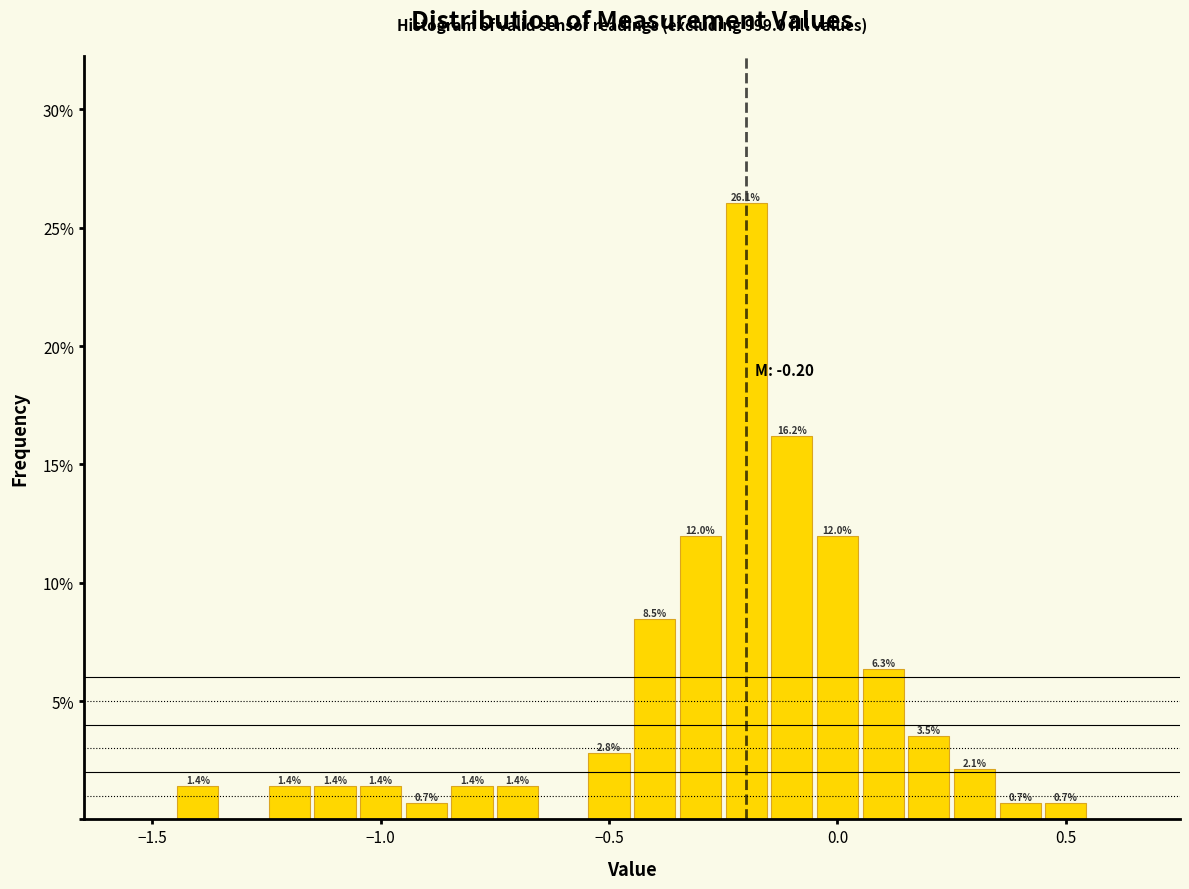

Read against the x-axis, roughly where is the centre of the tallest bar?

-0.20